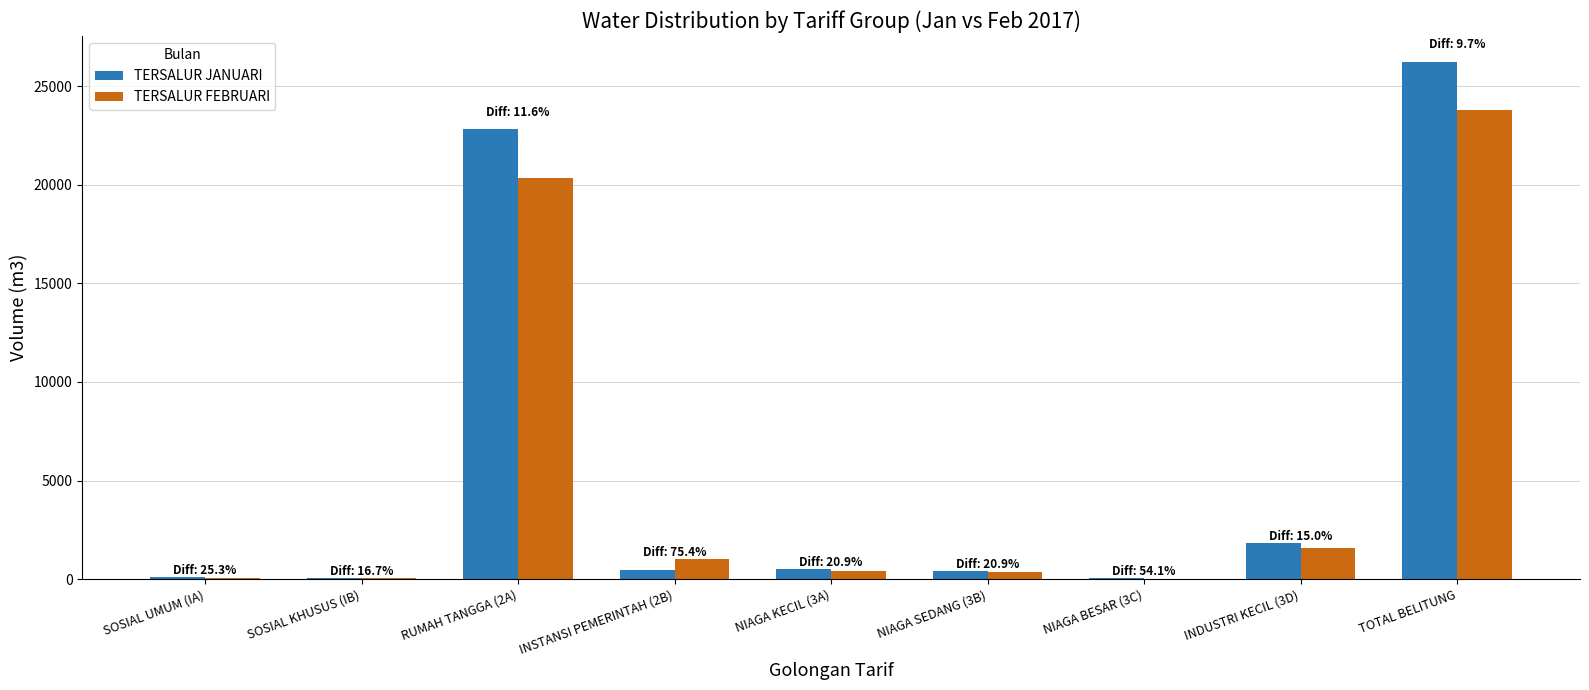

Which series has the largest total across all categories?

TERSALUR JANUARI